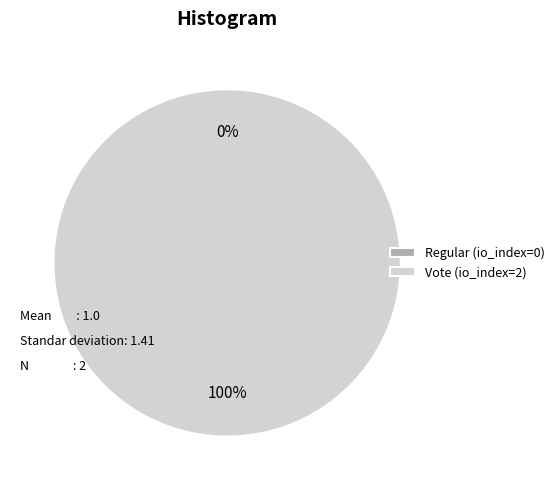

What is the total percentage of Regular and Vote?

100.0%